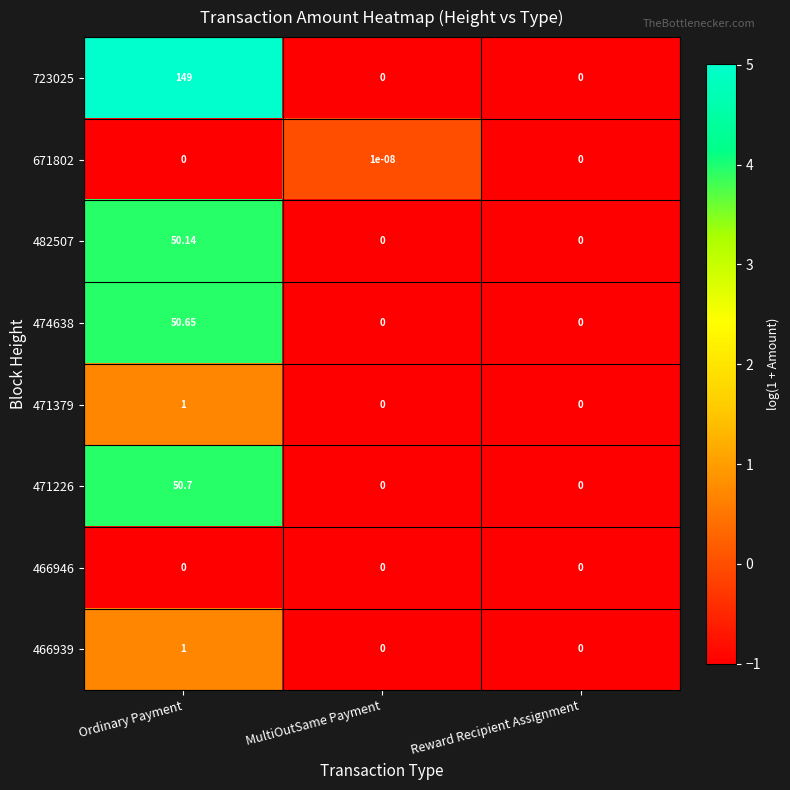

Which category has the highest value across all series?

Ordinary Payment